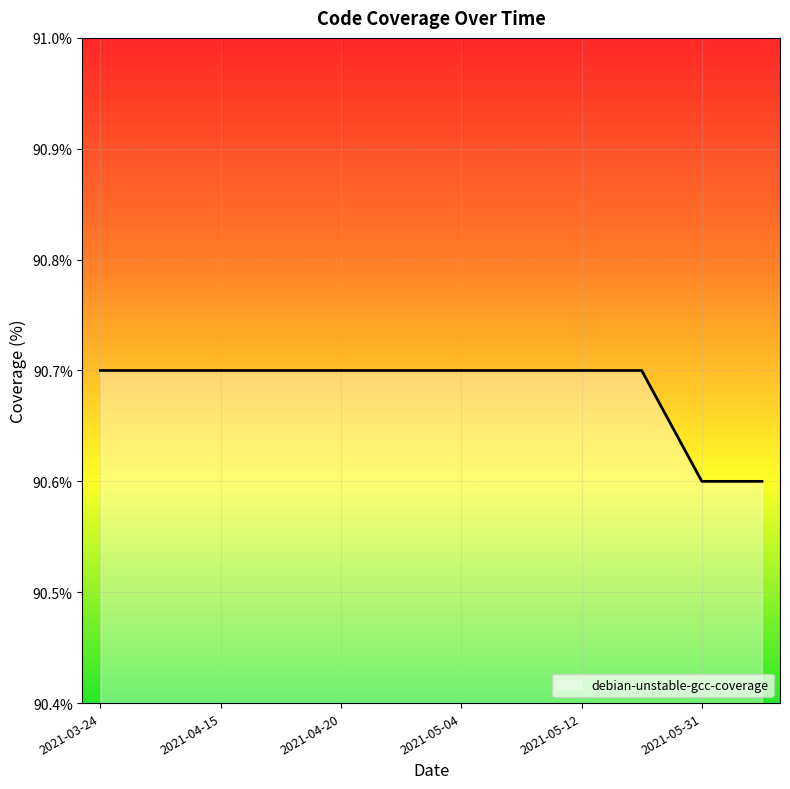

What is the minimum value shown in the chart?

90.6